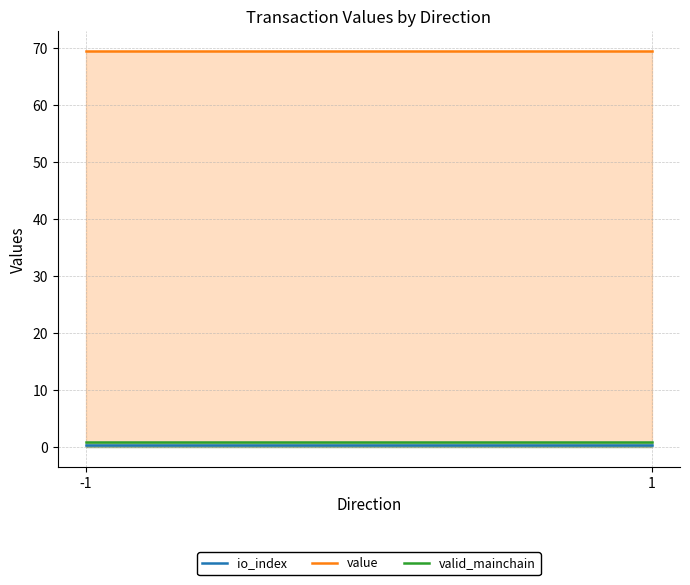

Does the chart display data point markers on the line(s)?

No